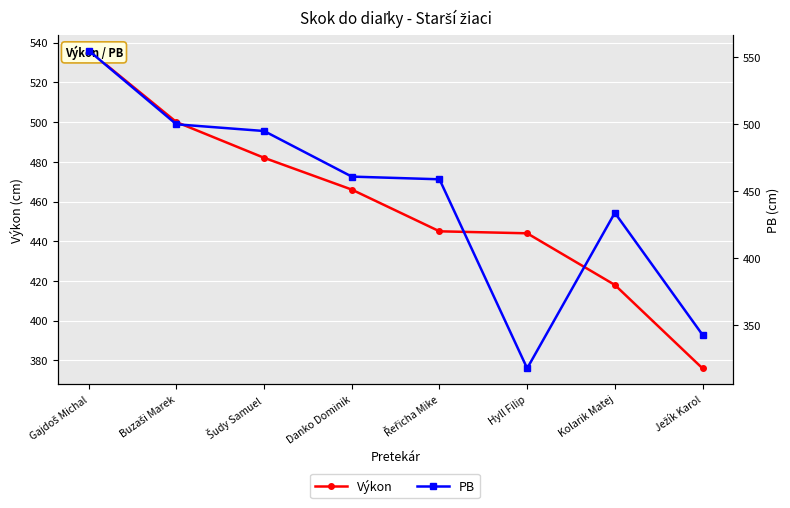

List the series in order of their overall mean, highest first.

Výkon, PB